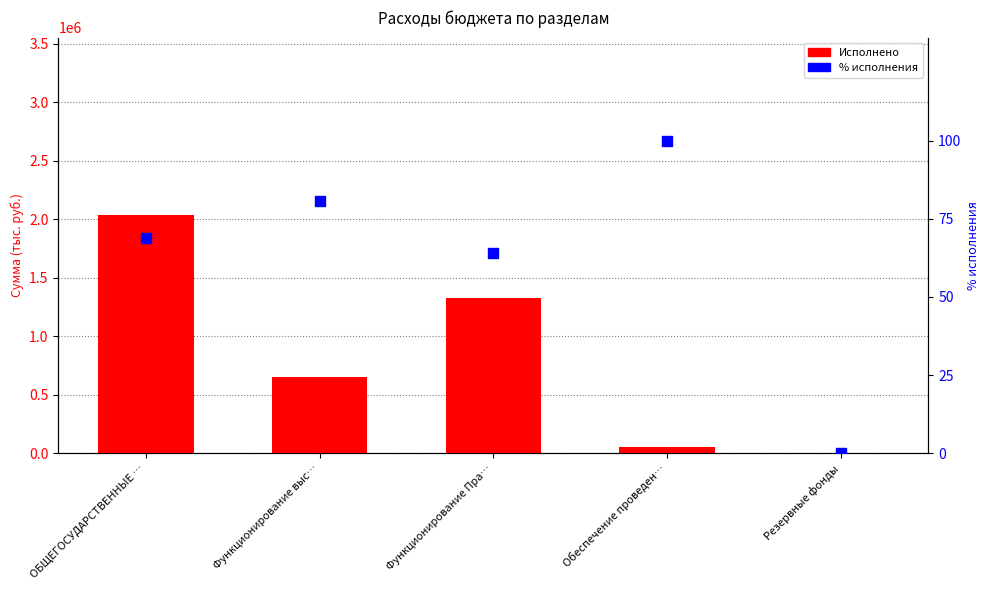

Which series has the largest total across all categories?

Исполнено